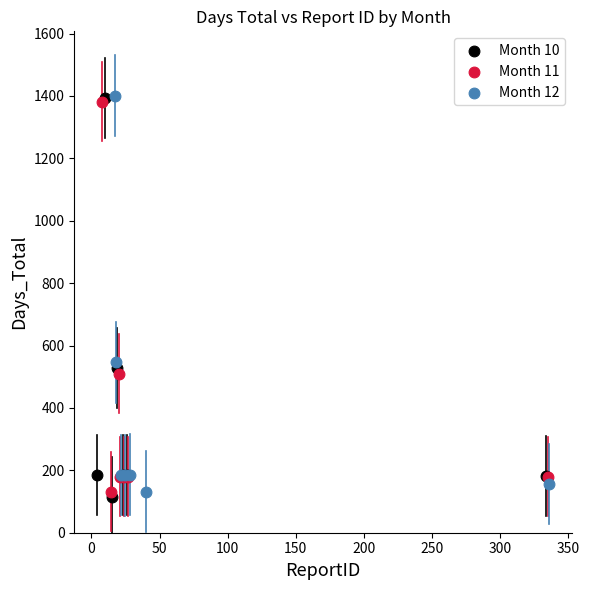

What are all the series names shown in the legend?

Month 10, Month 11, Month 12